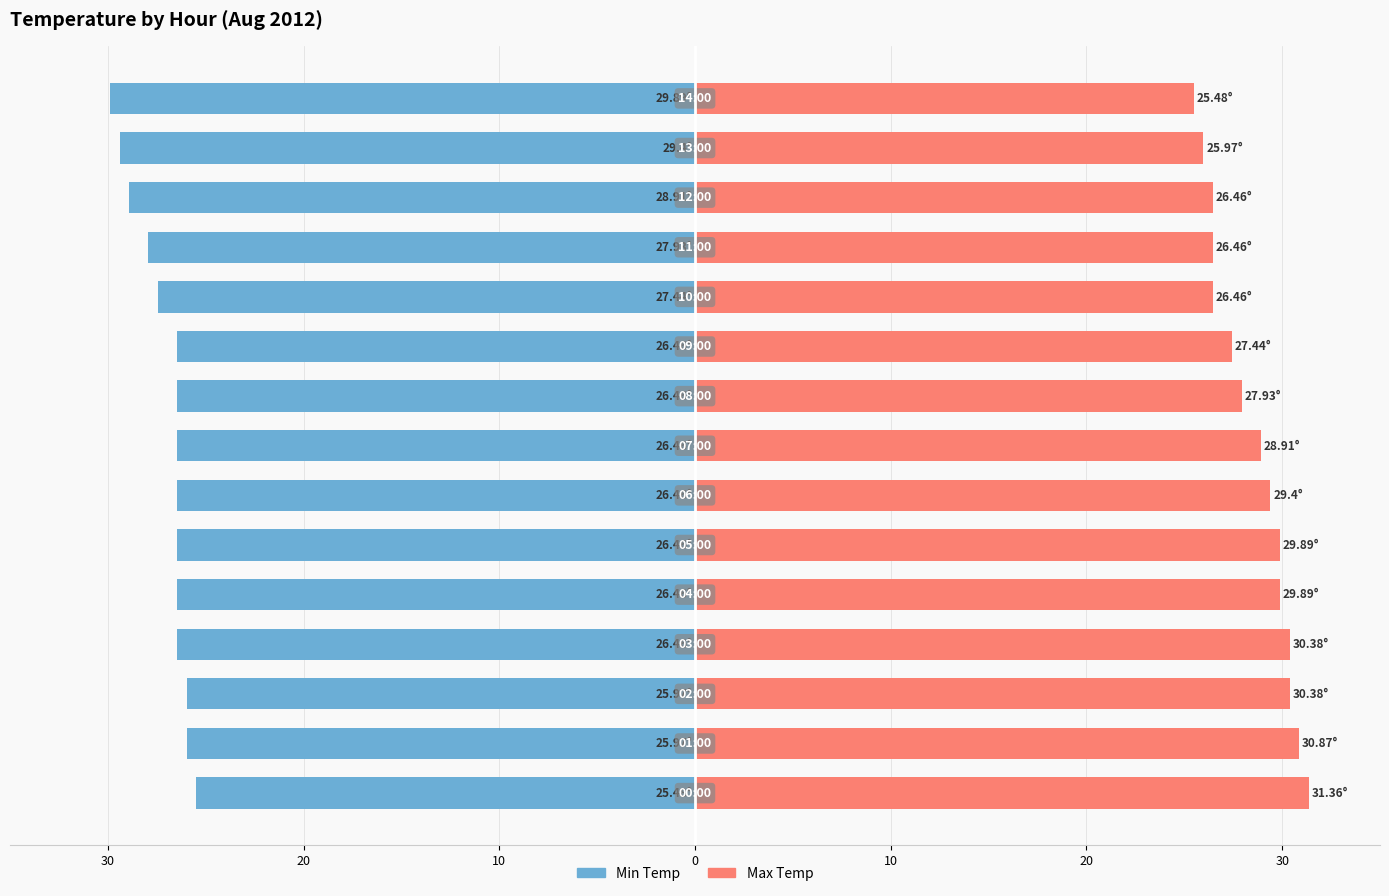

Between 30 and 40, which series saw the biggest shift?

Max Temp